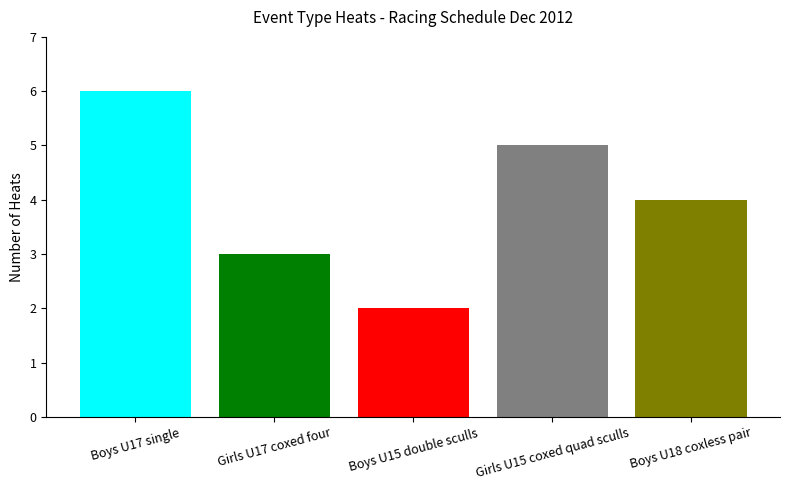

How many data points are less than 4?

2